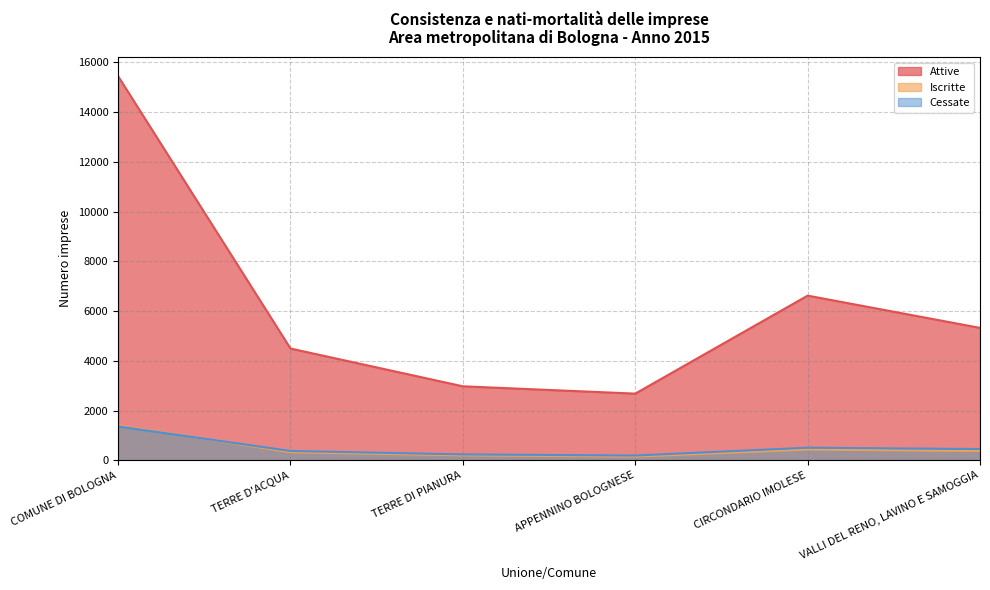

Between COMUNE DI BOLOGNA and VALLI DEL RENO, LAVINO E SAMOGGIA, which is larger?

COMUNE DI BOLOGNA